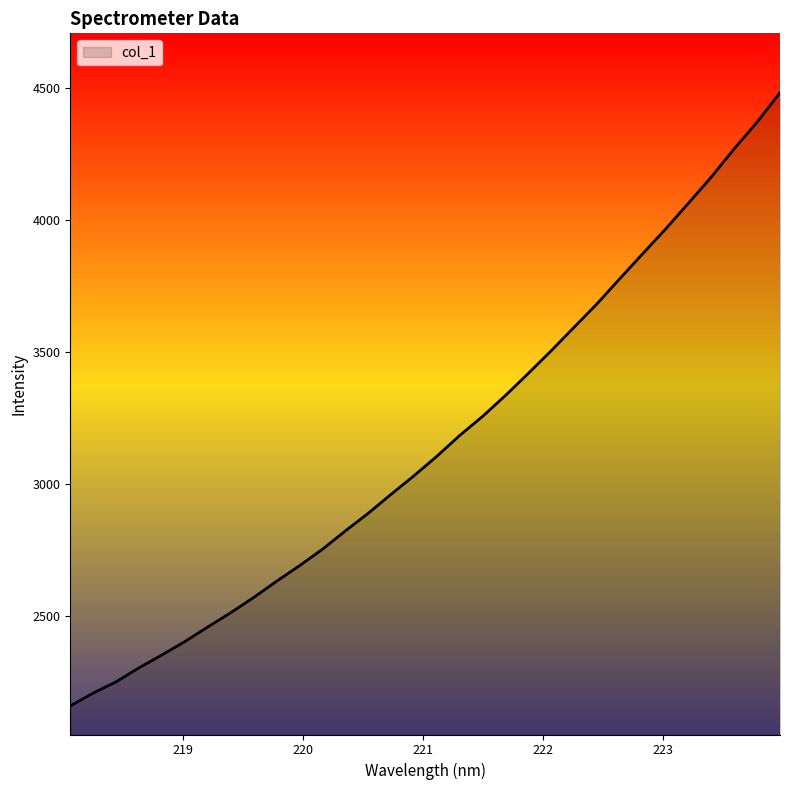

What is the difference between the maximum and minimum values?

2320.3